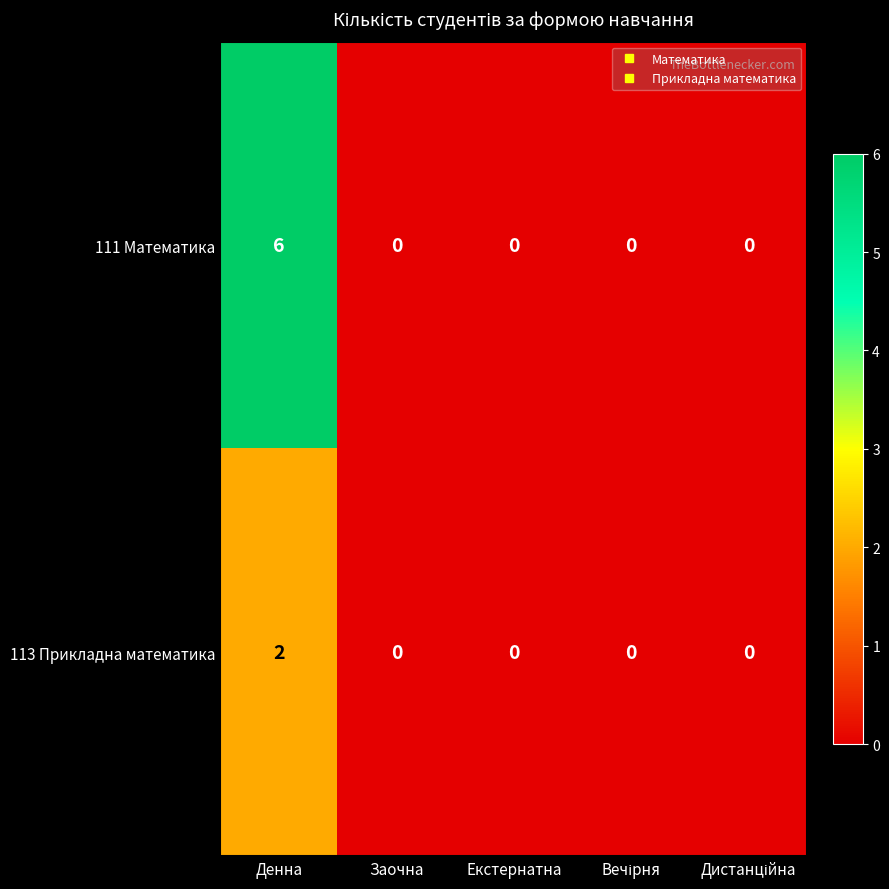

How many distinct data groups are displayed?

2